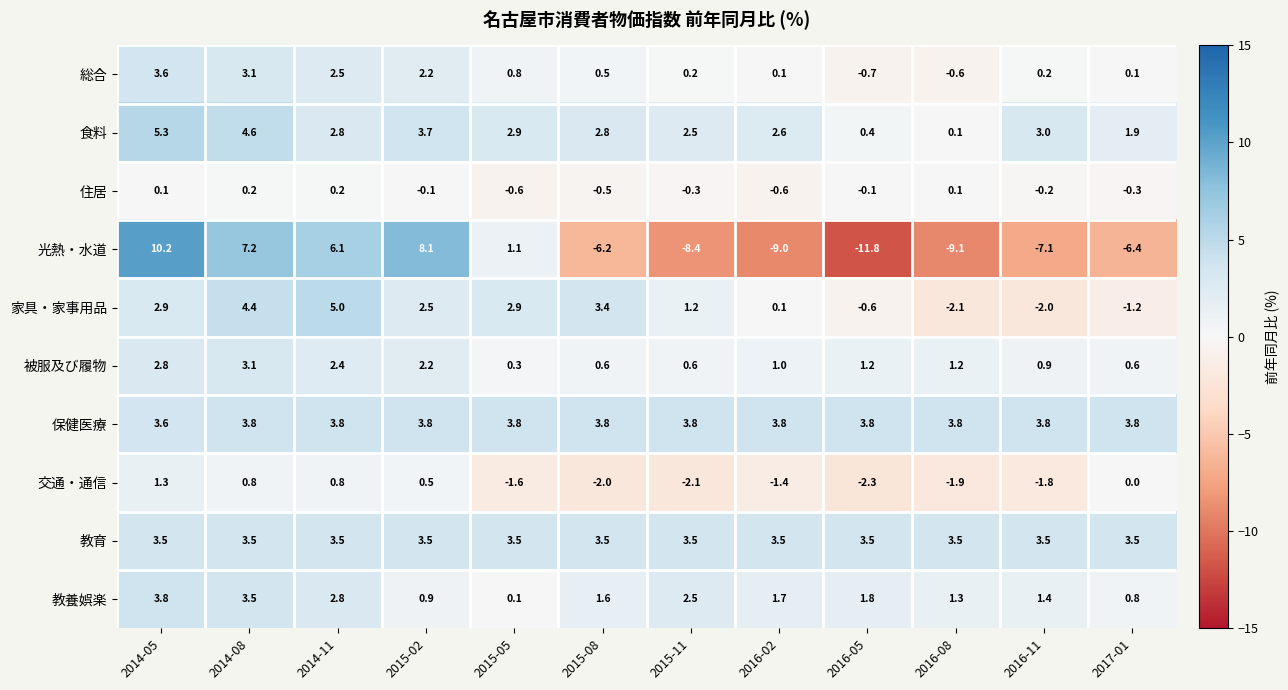

Rank the series at 2016-05 from lowest to highest value.

光熱・水道, 交通・通信, 総合, 家具・家事用品, 住居, 食料, 被服及び履物, 教養娯楽, 教育, 保健医療